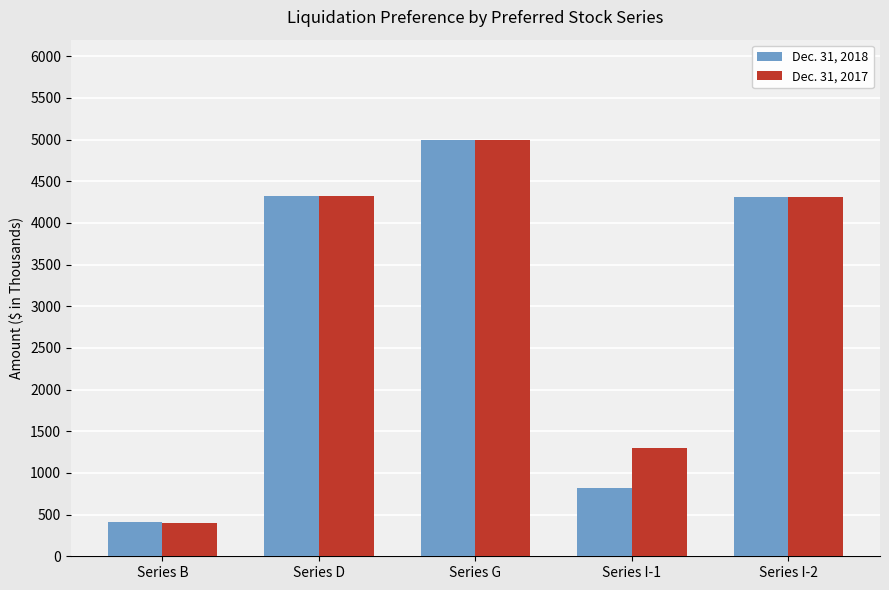

Which series has the widest spread of values?

Dec. 31, 2017